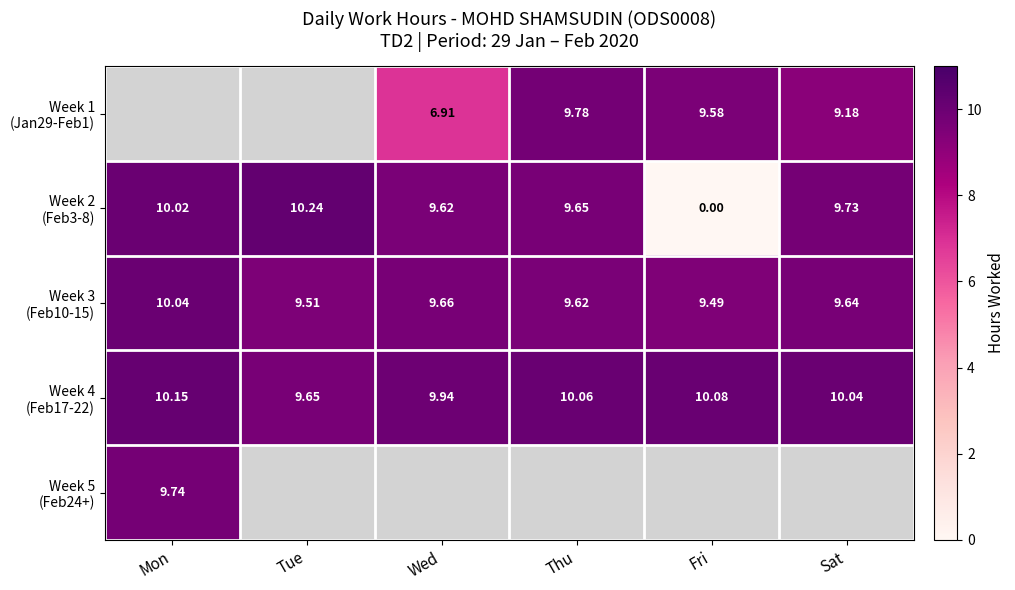

At which category does the chart reach its minimum across all series?

Fri